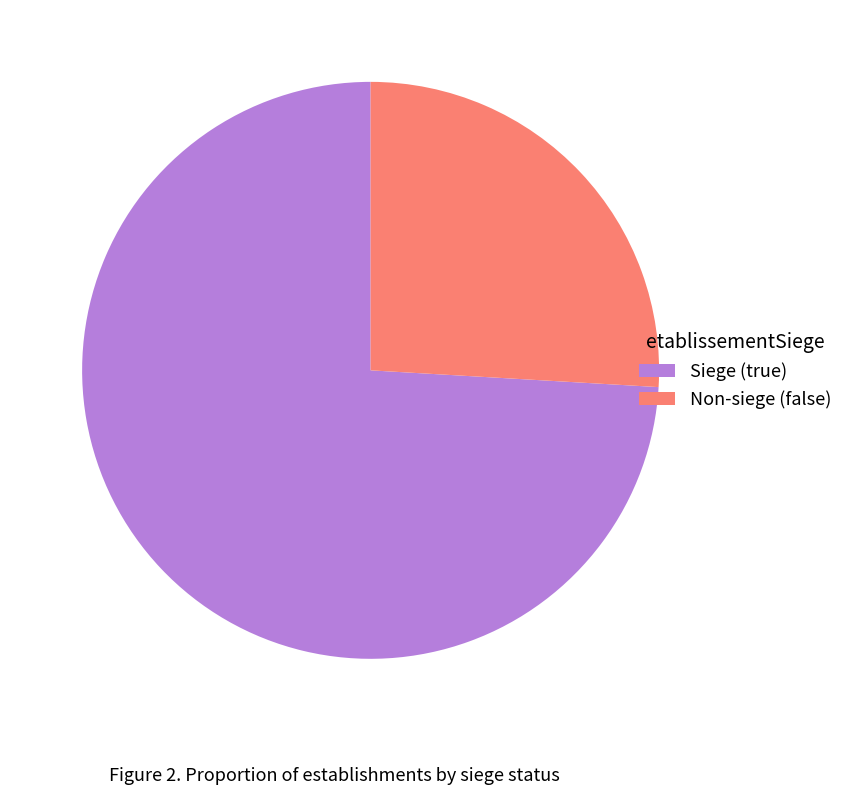

The Siege (true) slice represents 74% of the pie. True or false?

True